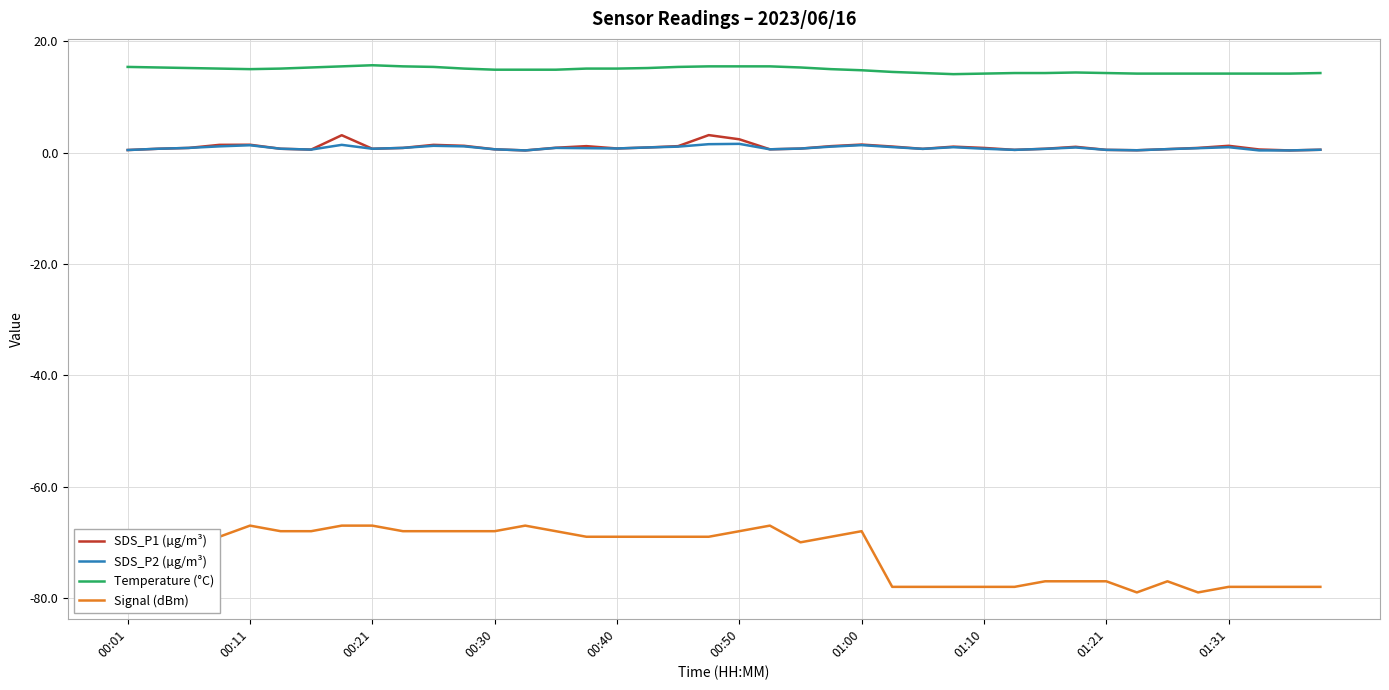

What is the difference between the maximum and second lowest values in the Temperature (°C) series?

1.5